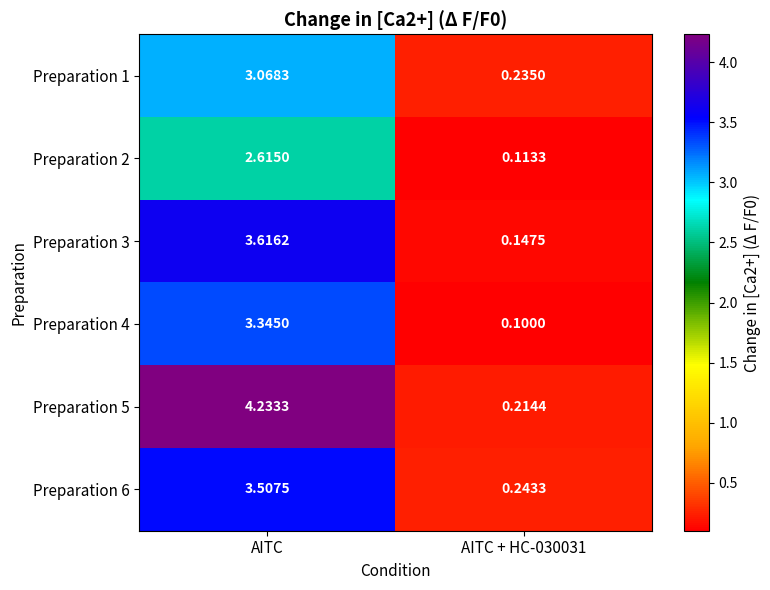

Where does the Preparation 5 series first go above 4?

AITC